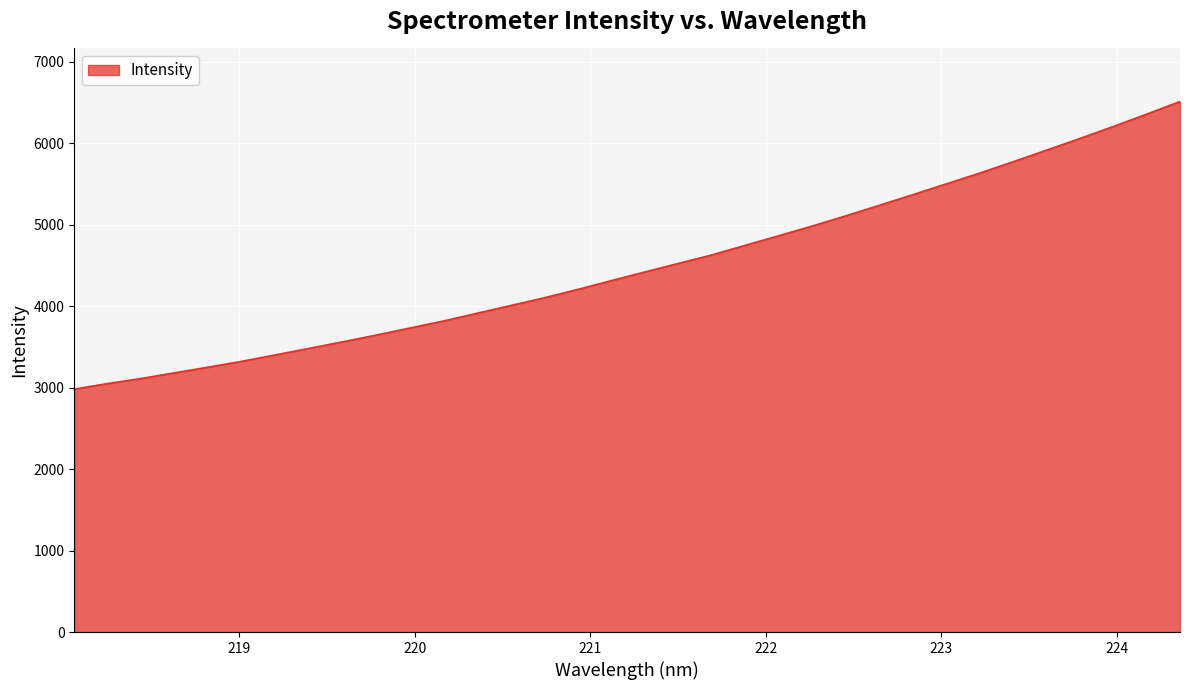

What is the greatest value displayed?

6511.2